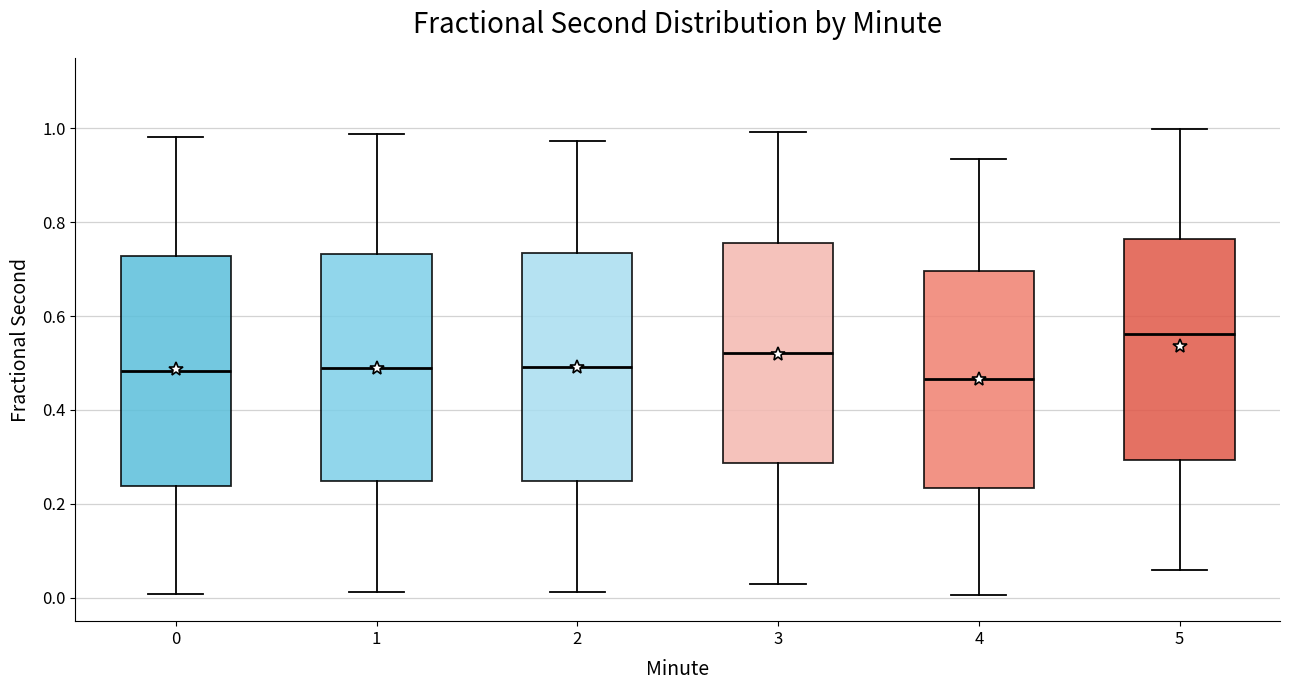

Which box's median line is the highest?

5